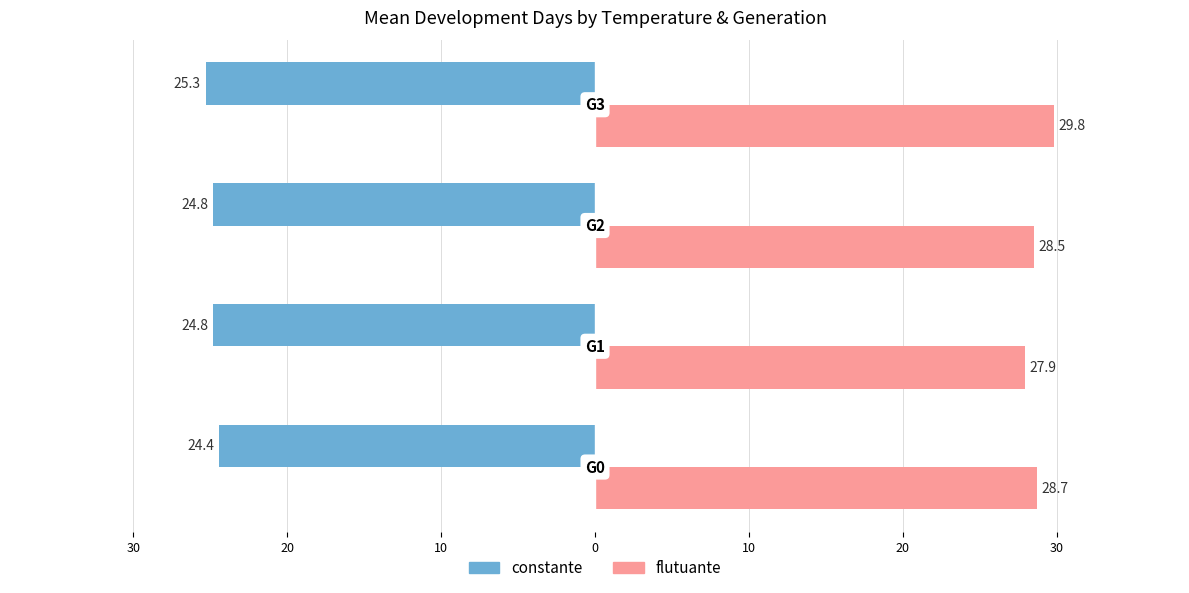

Which series has the largest range (max minus min)?

flutuante